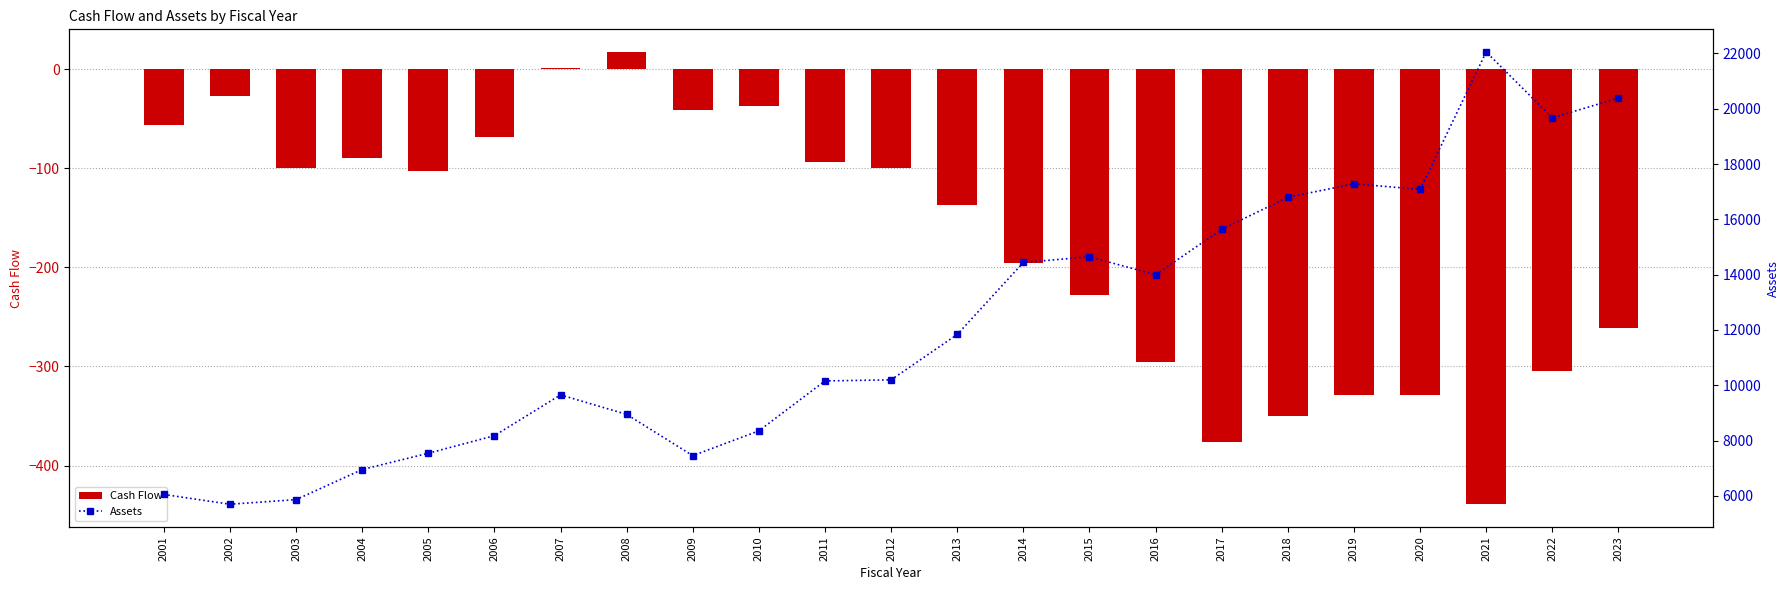

Are the bars horizontal?

No